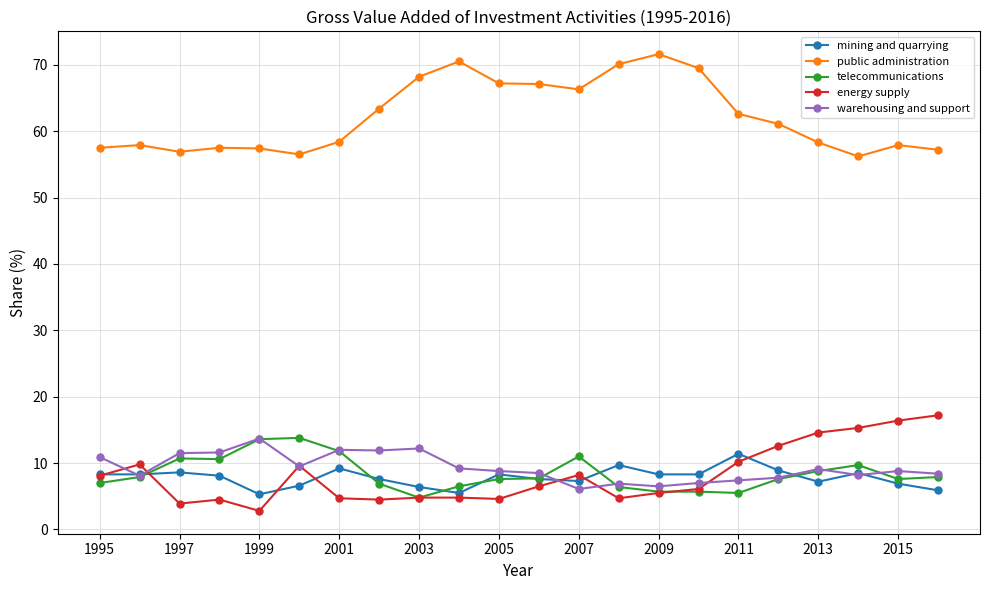

What is the lowest value of the public administration series?

56.2